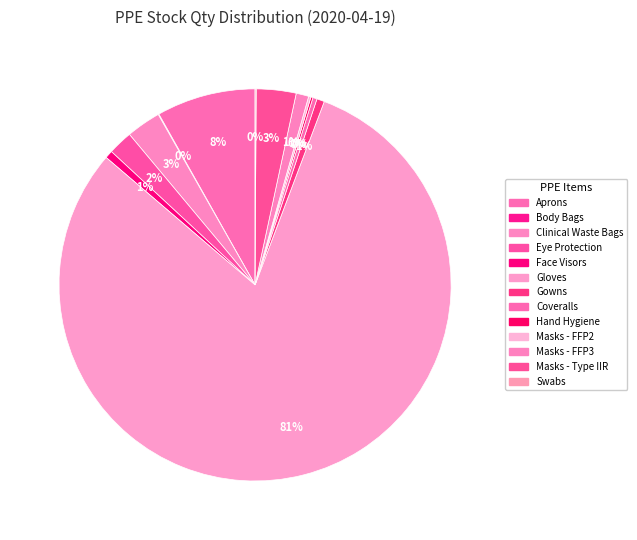

Which category has the smallest portion of the pie?

Body Bags